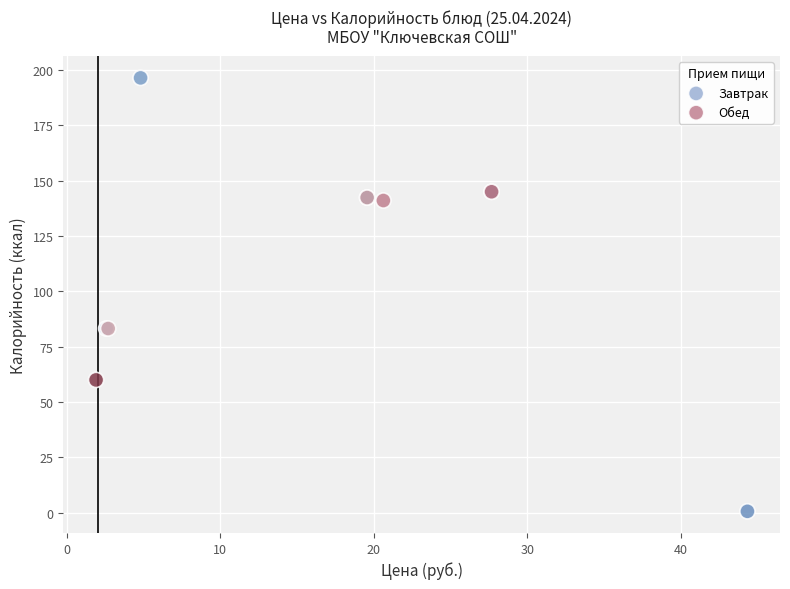

Which series contains the lowest Y value?

Завтрак